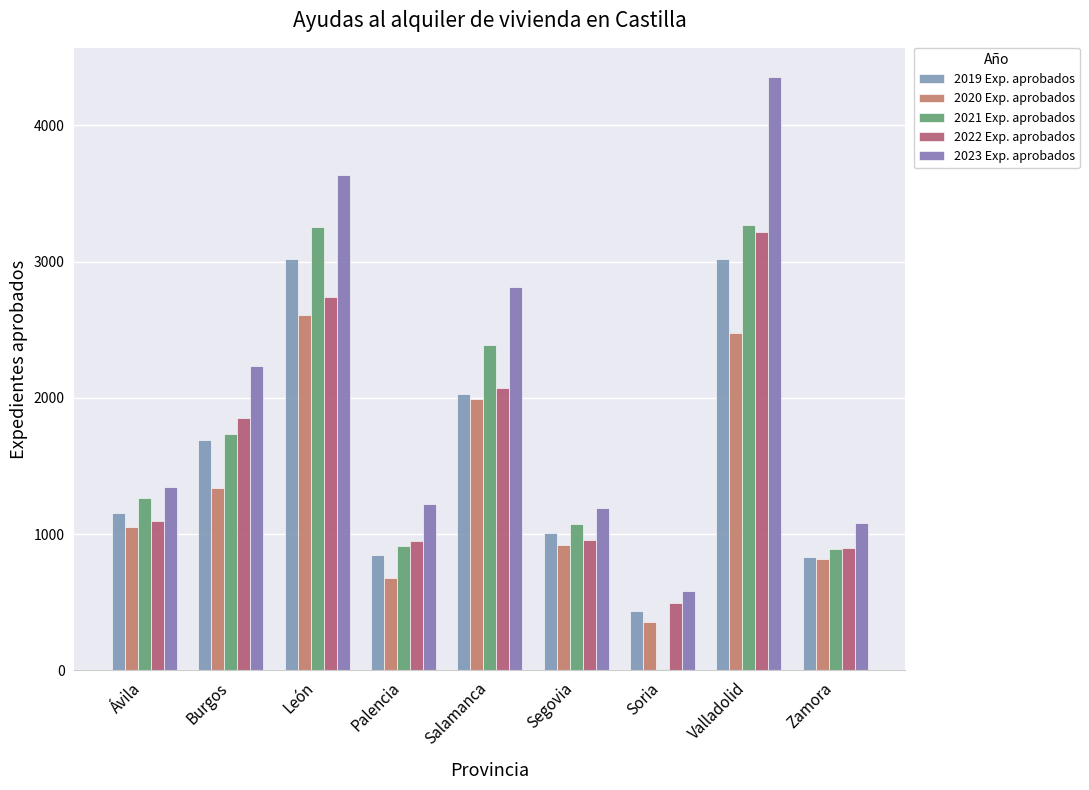

Between Valladolid and Zamora, which is larger?

Valladolid